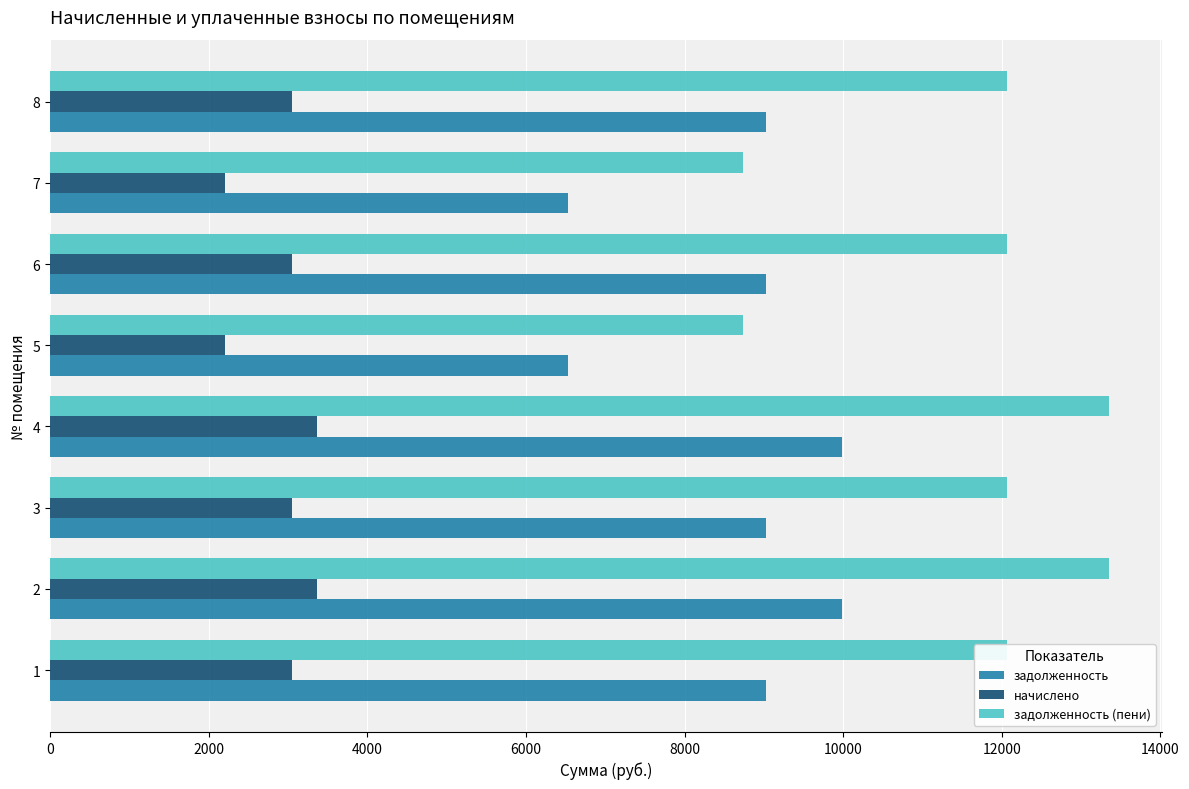

What is the spread (max minus min) of values at 1?

9024.0